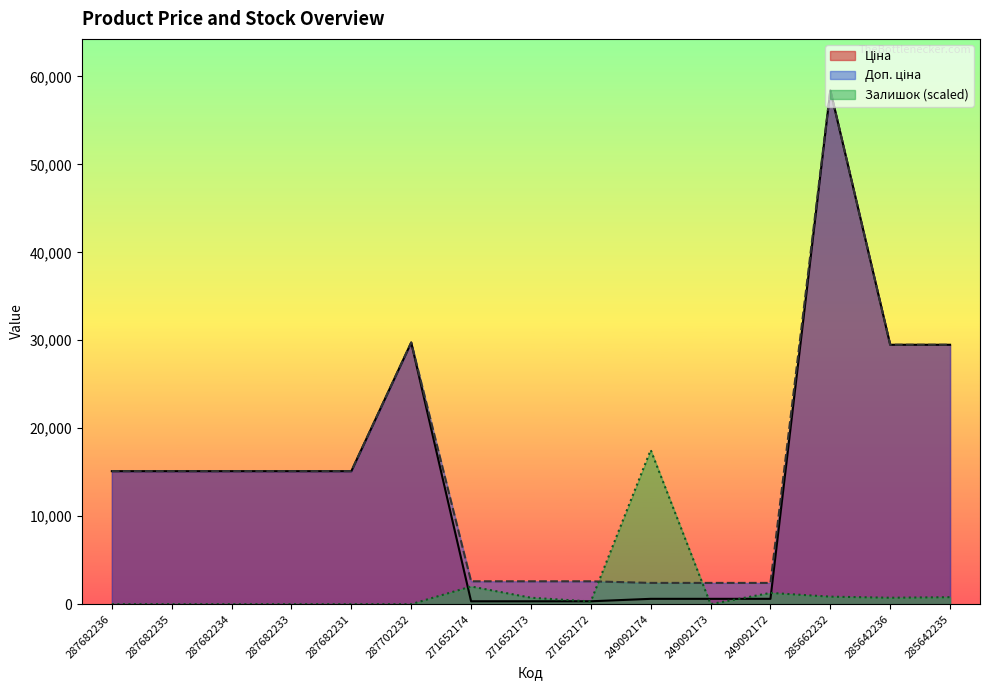

Which category has the lowest value in the Доп. ціна series?

249092174